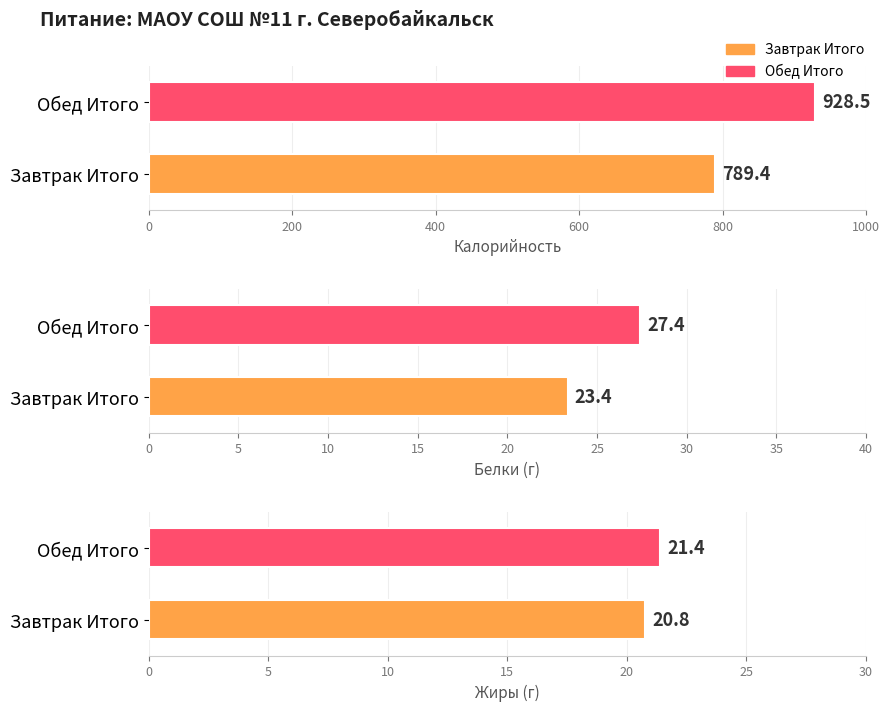

The Жиры series shows 1.1 at 10. True or false?

False